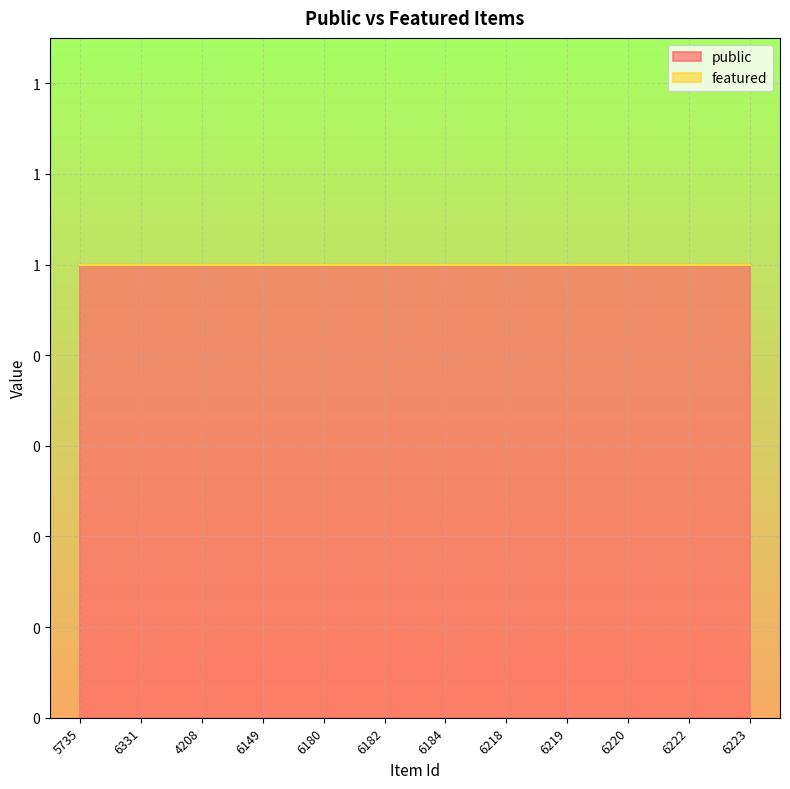

True or false: featured has more than 2 interior local peaks.

False